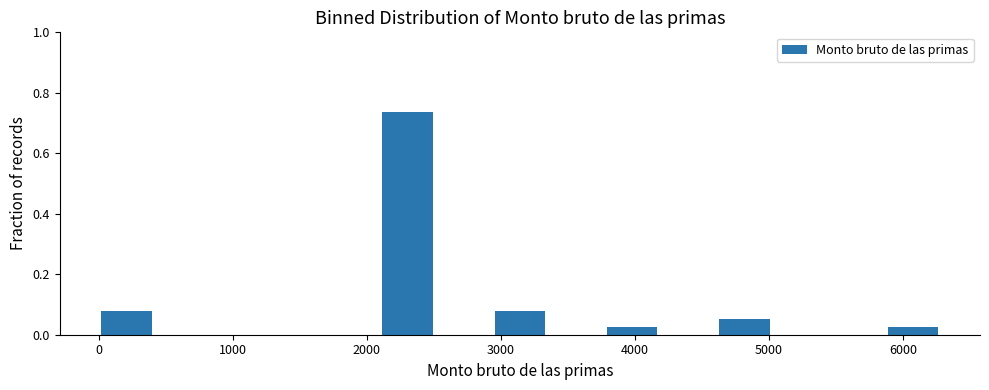

What is the height of the bar covering 0 to 400 on the x-axis? Neither the bar edges nor the heights are printed on the chart, so give them approximately, as read against the axes.

0.08